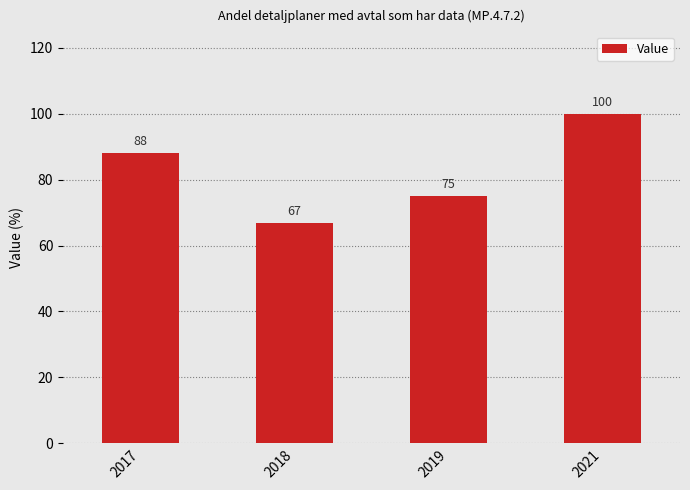

At which category does the chart reach its peak across all series?

2021